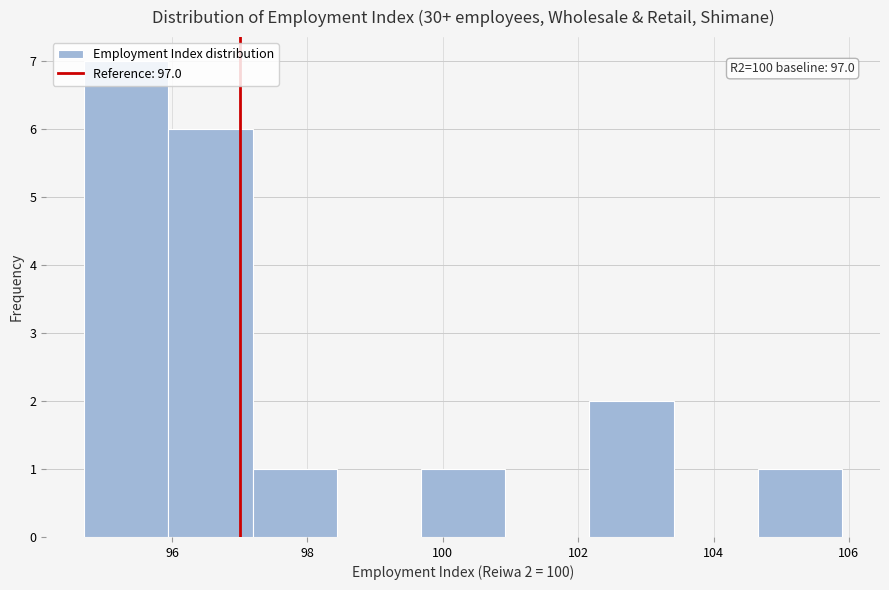

Over which range of the x-axis is the bar tallest?

94.8 to 96.0